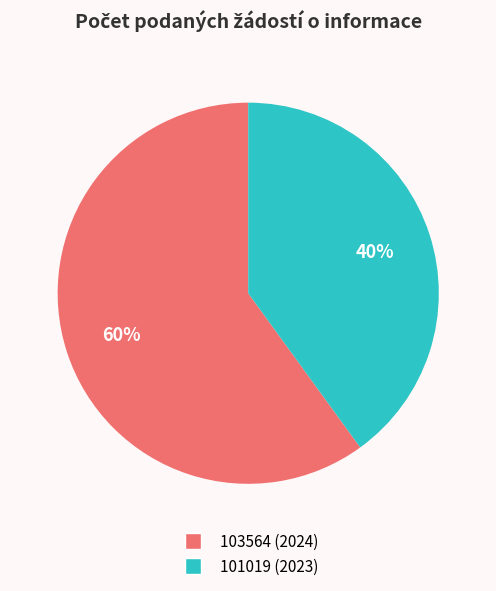

Which category accounts for the majority?

103564 (2024)